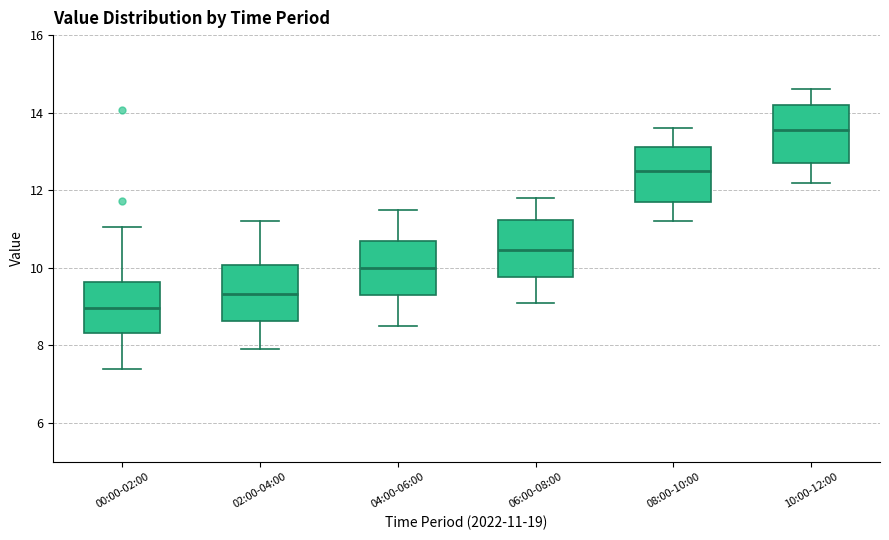

Reading left to right, transcribe this box plot: for each box, give where its median line is, the range the box spans, and where its two whiskers end, as read against the y-axis. The values are not printed on the chart, so give them approximately, as read against the axis.

00:00-02:00: median 9.0, box 8.4 to 9.6, whiskers 7.4 to 11.0
02:00-04:00: median 9.4, box 8.6 to 10.0, whiskers 8.0 to 11.2
04:00-06:00: median 10.0, box 9.4 to 10.8, whiskers 8.6 to 11.6
06:00-08:00: median 10.4, box 9.8 to 11.2, whiskers 9.2 to 11.8
08:00-10:00: median 12.6, box 11.8 to 13.2, whiskers 11.2 to 13.6
10:00-12:00: median 13.6, box 12.8 to 14.2, whiskers 12.2 to 14.6